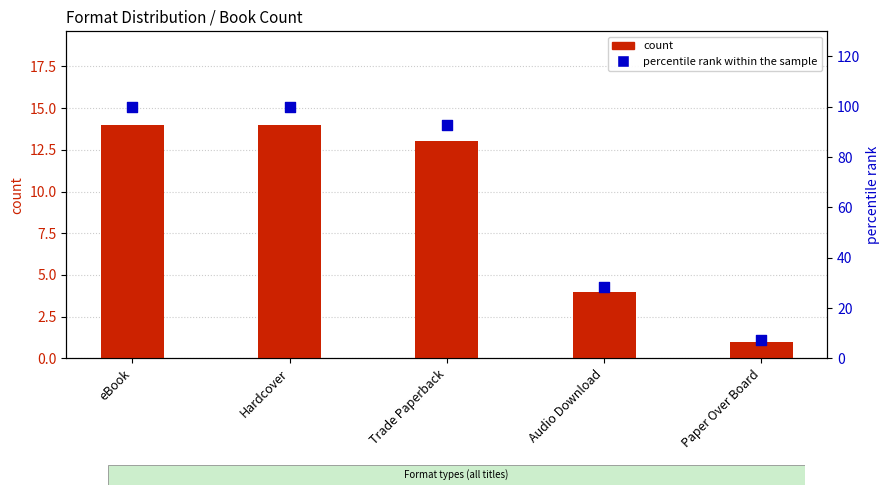

Which series has the largest Y range (max minus min)?

percentile rank within the sample